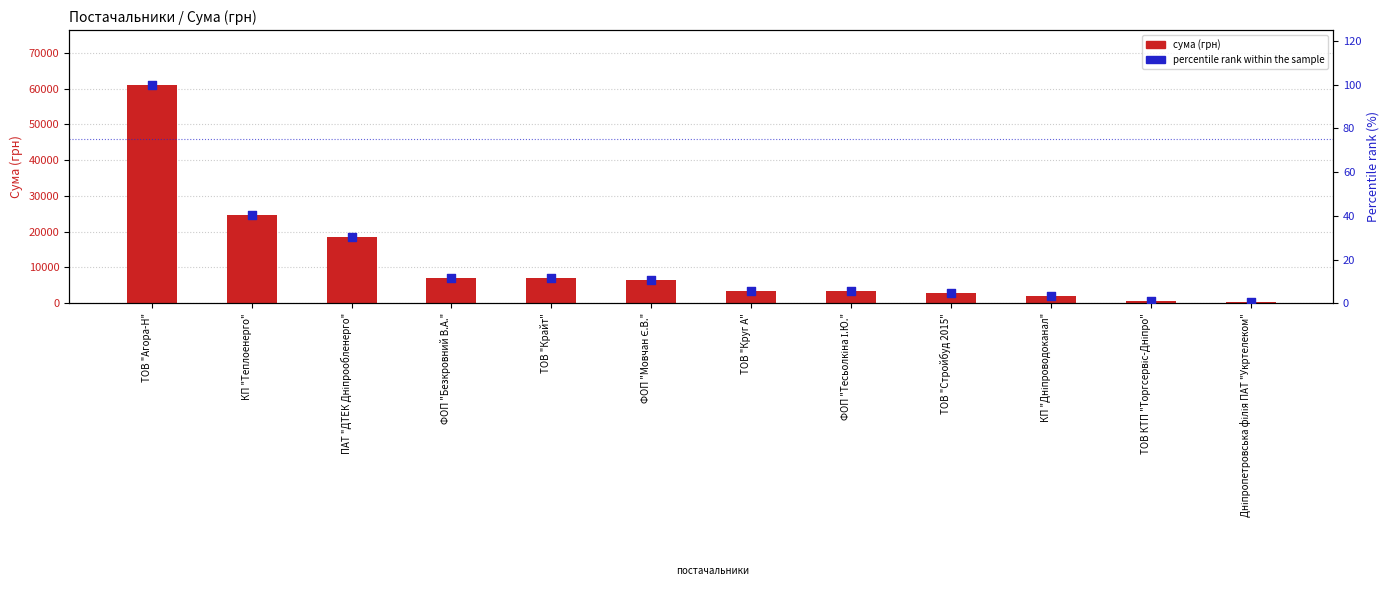

Is the value of percentile rank within the sample at Дніпропетровська філія ПАТ "Укртелеком" greater than the value of сума (грн) at ФОП "Тесьолкіна І.Ю."?

No